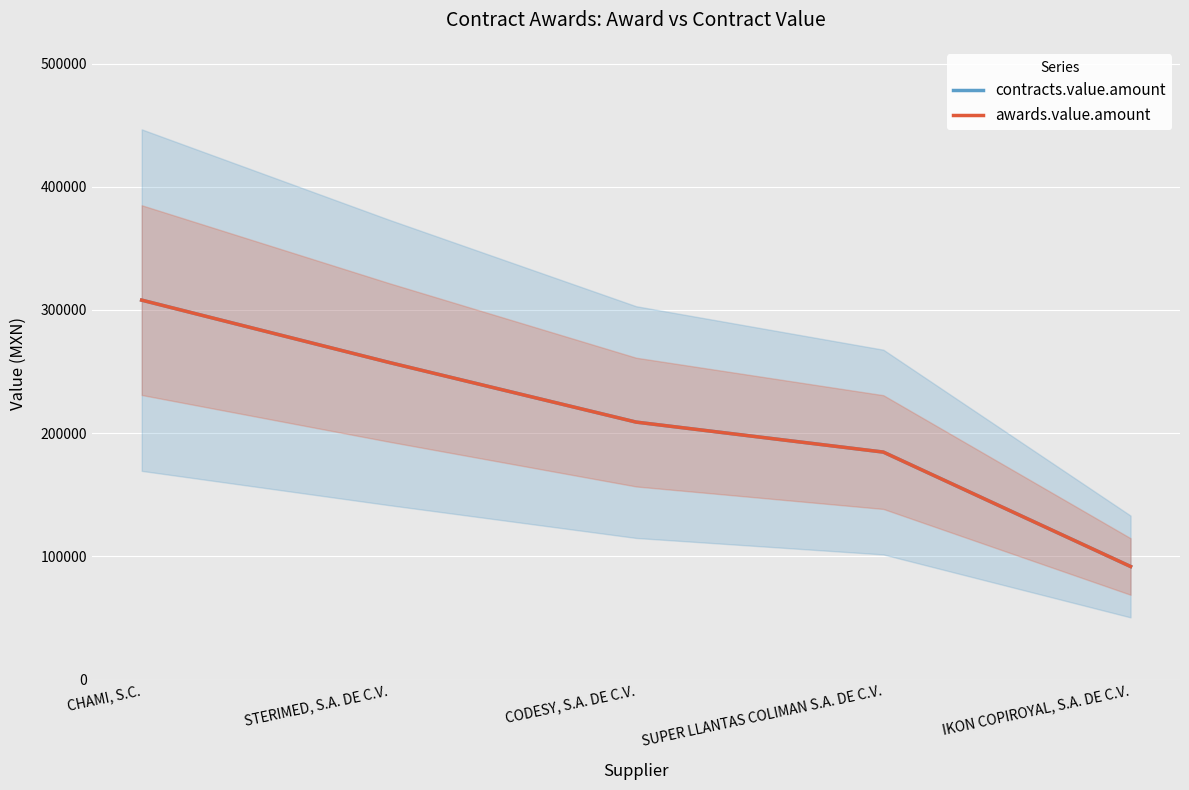

Reading left to right, what are all the values shown in this chart?

contracts.value.amount: CHAMI, S.C.=308000.0	STERIMED, S.A. DE C.V.=257452.0	CODESY, S.A. DE C.V.=208999.7	SUPER LLANTAS COLIMAN S.A. DE C.V.=184662.5	IKON COPIROYAL, S.A. DE C.V.=91800.0
awards.value.amount: CHAMI, S.C.=308000.0	STERIMED, S.A. DE C.V.=257452.0	CODESY, S.A. DE C.V.=208999.7	SUPER LLANTAS COLIMAN S.A. DE C.V.=184662.5	IKON COPIROYAL, S.A. DE C.V.=91800.0